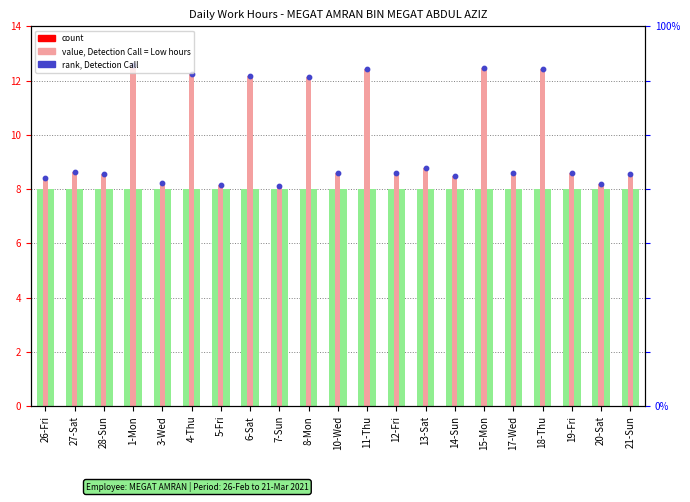

Which series contains the highest Y value?

Low (hours)